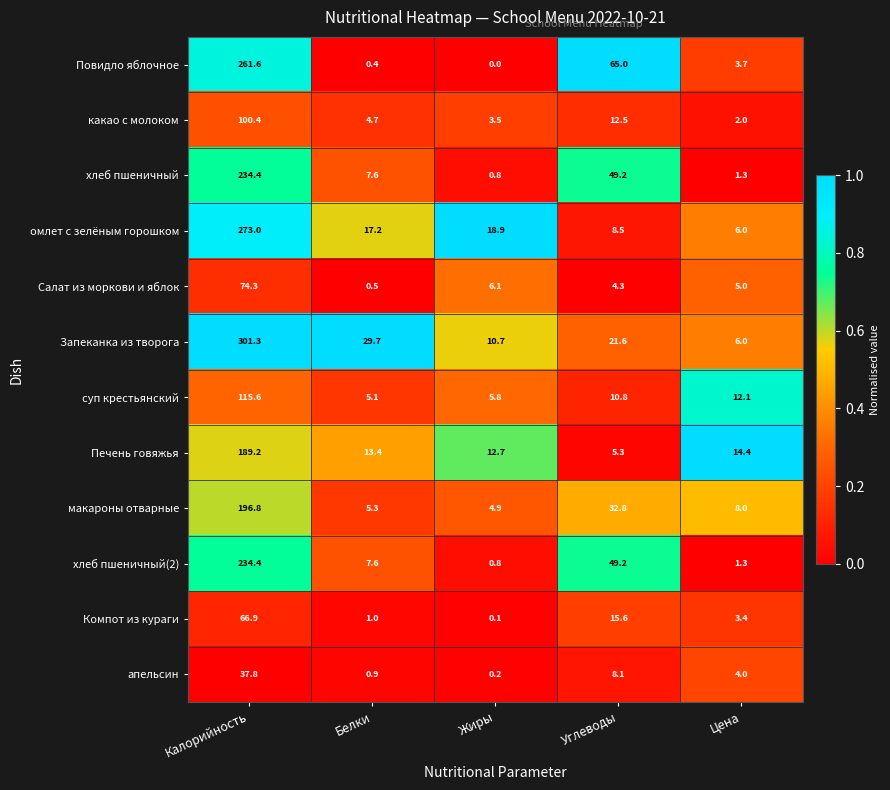

At which category is the sum across all series the highest?

Калорийность